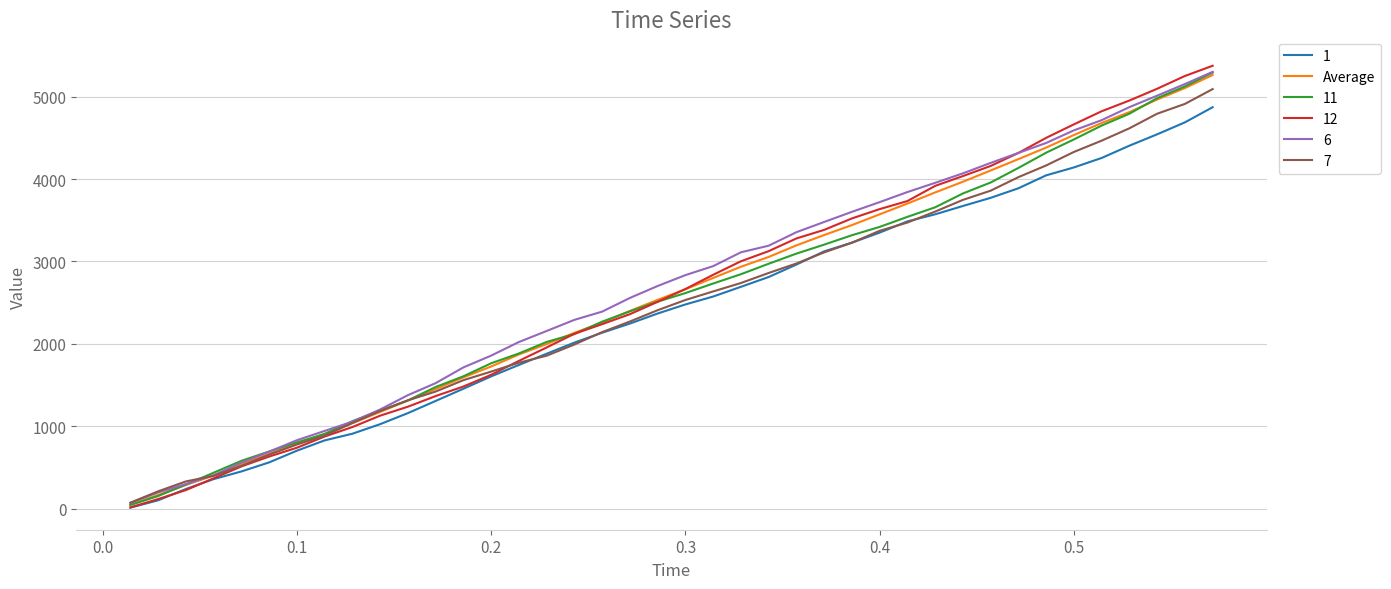

What is the greatest value displayed?

5375.0